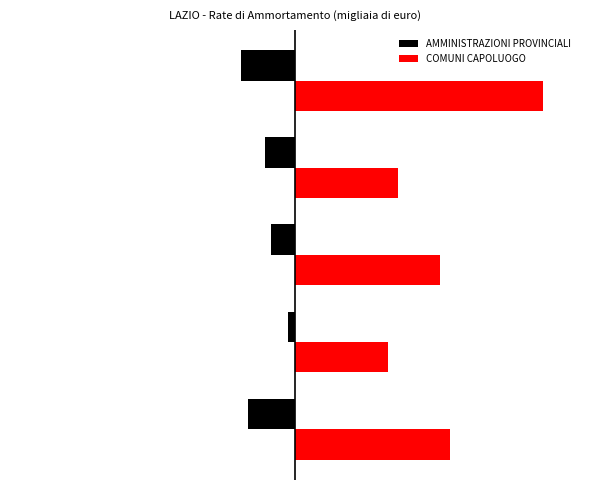

How many AMMINISTRAZIONI PROVINCIALI values are between -28969 and -14558?

3